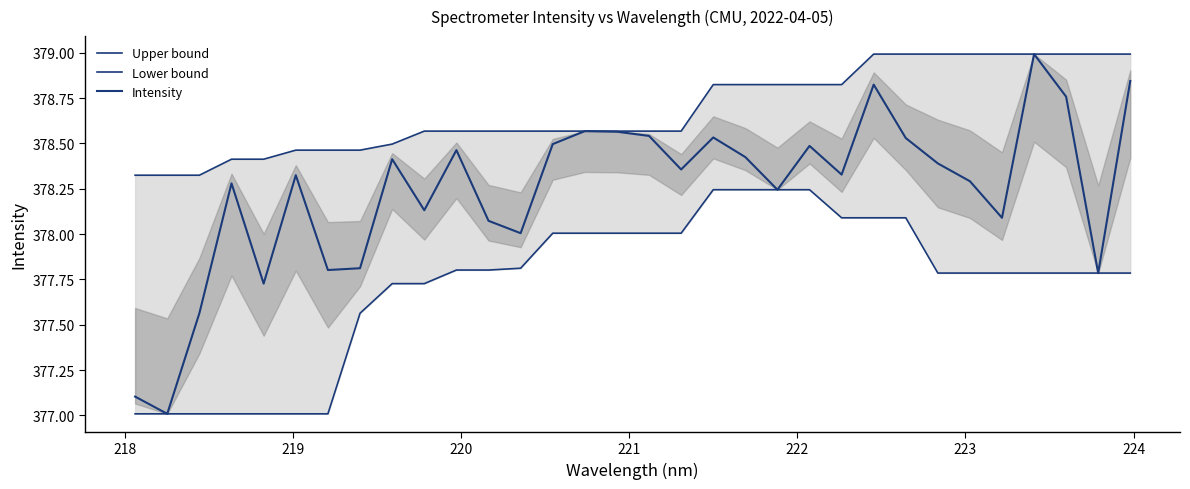

Which series has the widest spread of values?

Intensity